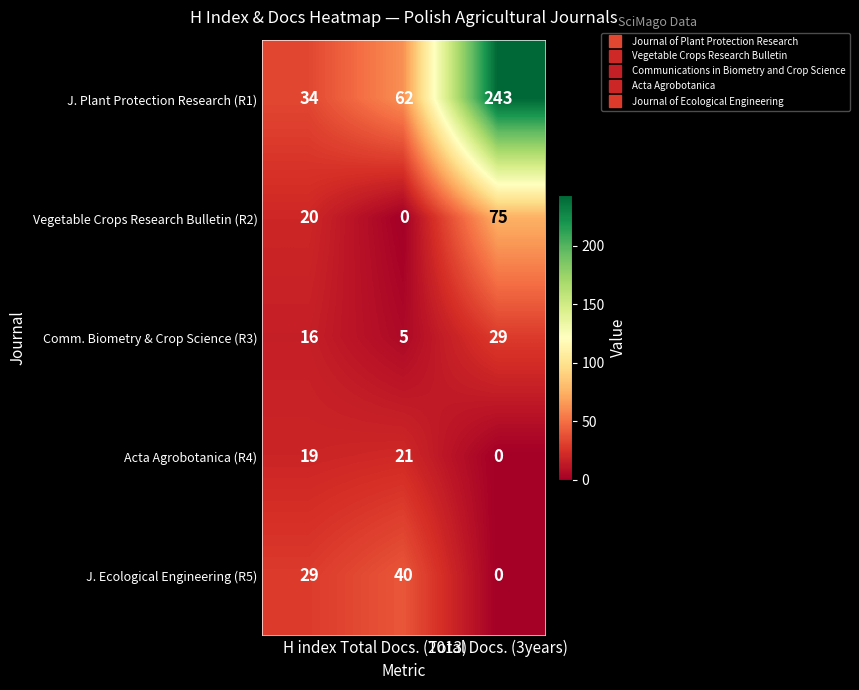

List the series in order of their peak value, highest first.

J. Plant Protection Research (R1), Vegetable Crops Research Bulletin (R2), J. Ecological Engineering (R5), Comm. Biometry & Crop Science (R3), Acta Agrobotanica (R4)